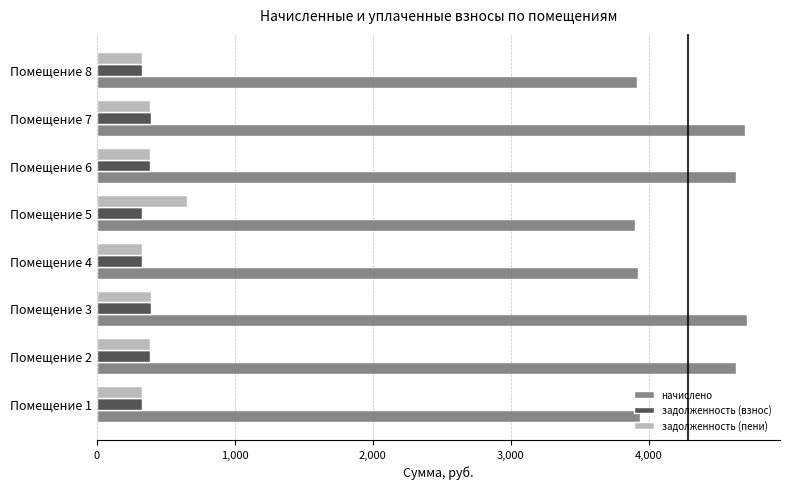

List the series in order of their peak value, highest first.

начислено, задолженность (пени), задолженность (взнос)